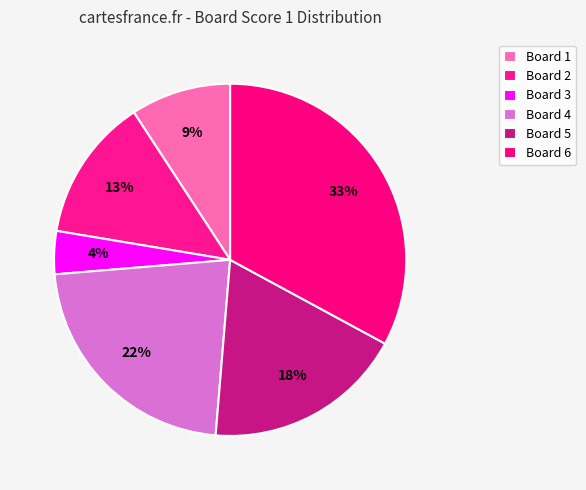

Rank the categories by value from lowest to highest.

3, 1, 2, 5, 4, 6